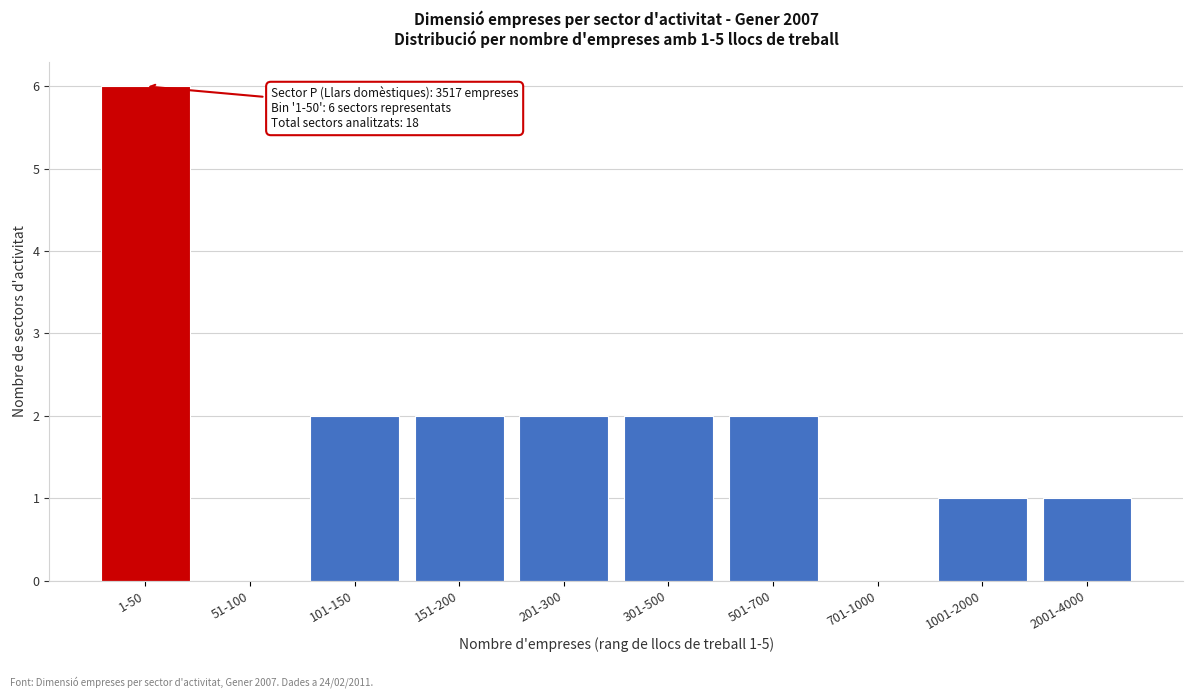

Reading left to right, extract all data points from this chart.

1-50=6	51-100=0	101-150=2	151-200=2	201-300=2	301-500=2	501-700=2	701-1000=0	1001-2000=1	2001-4000=1